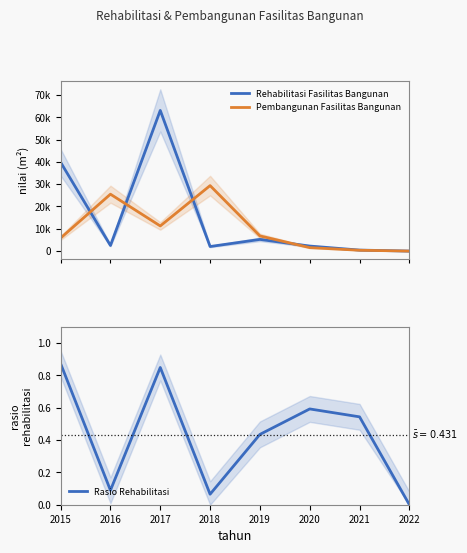

What is the difference between the maximum and minimum values in the Rehabilitasi Fasilitas Bangunan series?

63057.0